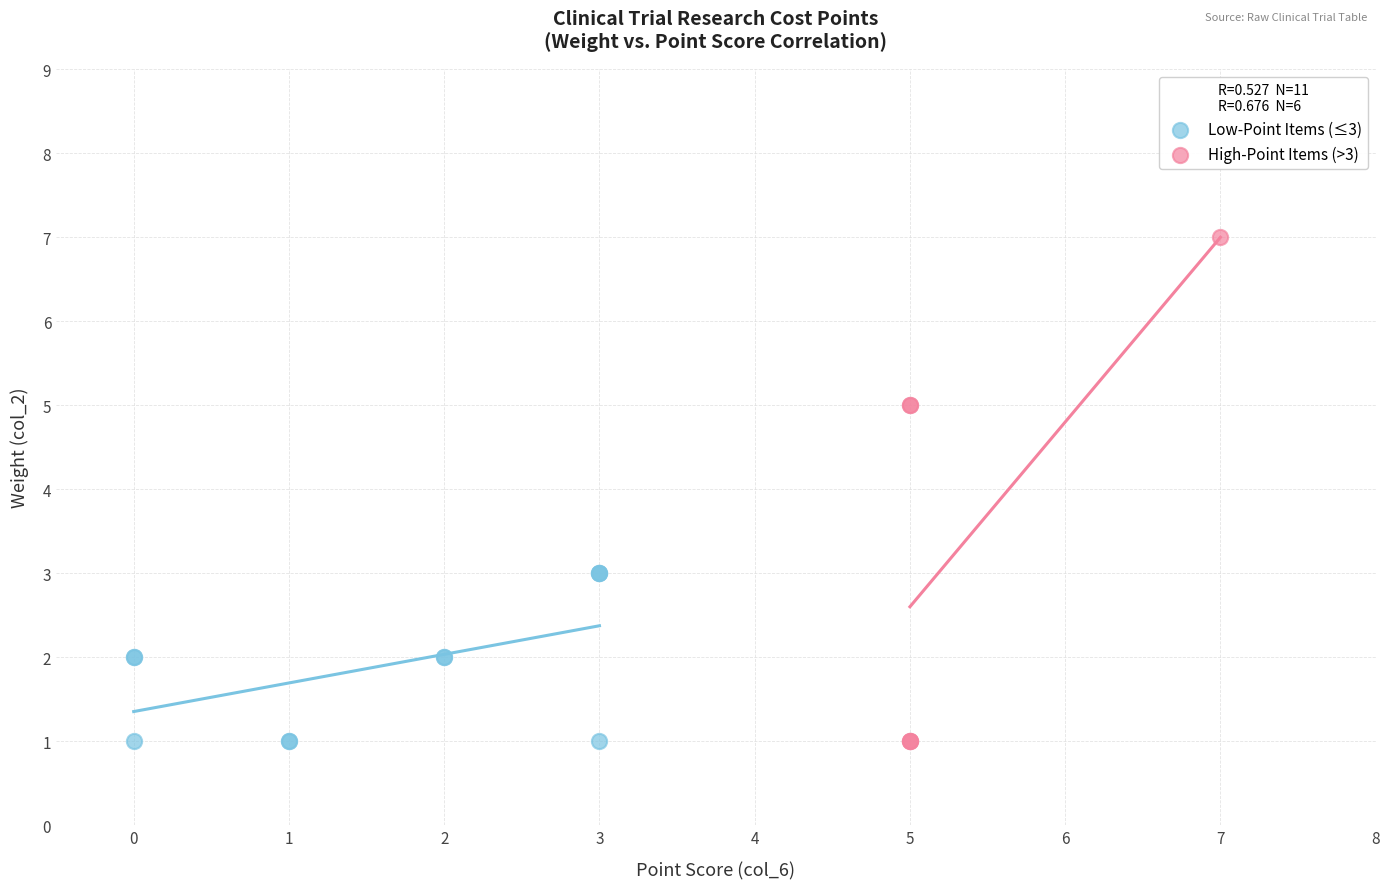

Which series has the widest spread of Y values?

High-Point Items (>3)